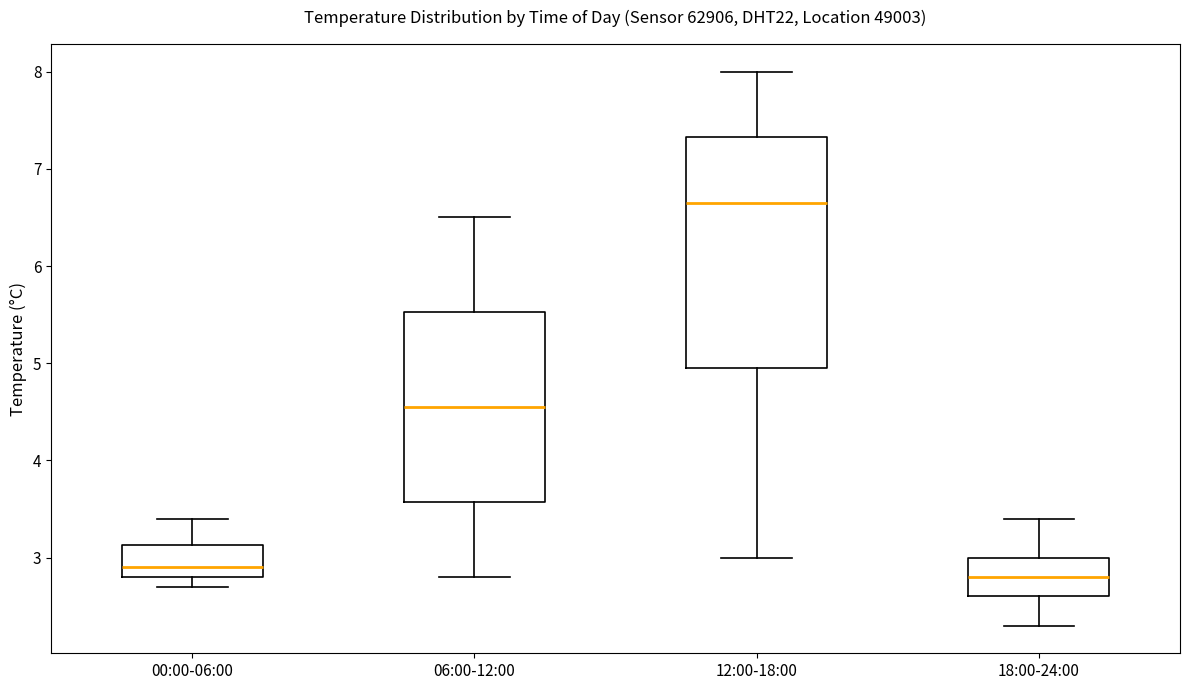

Reading left to right, transcribe this box plot: for each box, give where its median line is, the range the box spans, and where its two whiskers end, as read against the y-axis. The values are not printed on the chart, so give them approximately, as read against the axis.

00:00-06:00: median 2.9, box 2.8 to 3.1, whiskers 2.7 to 3.4
06:00-12:00: median 4.6, box 3.6 to 5.5, whiskers 2.8 to 6.5
12:00-18:00: median 6.7, box 5.0 to 7.3, whiskers 3.0 to 8.0
18:00-24:00: median 2.8, box 2.6 to 3.0, whiskers 2.3 to 3.4